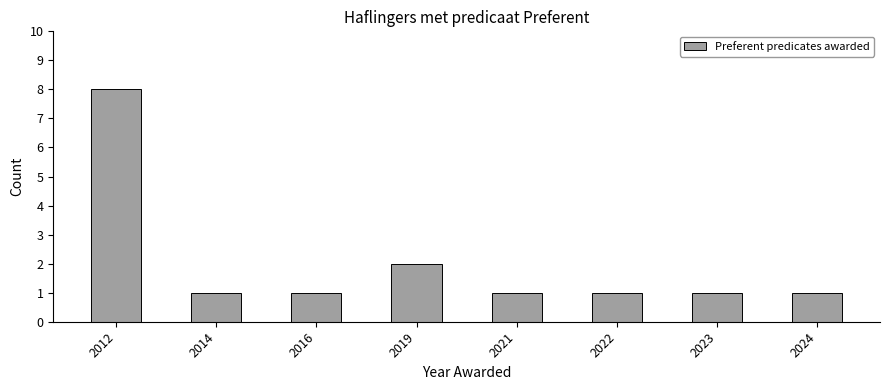

What is the difference between the maximum and minimum values?

7